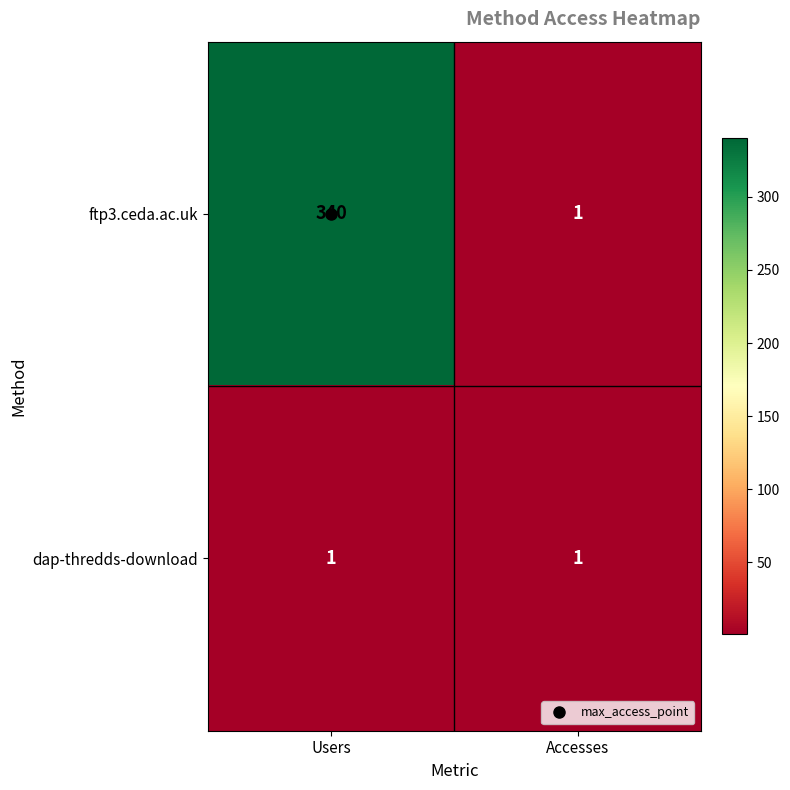

Rank the series by their average value, from lowest to highest.

dap-thredds-download, ftp3.ceda.ac.uk